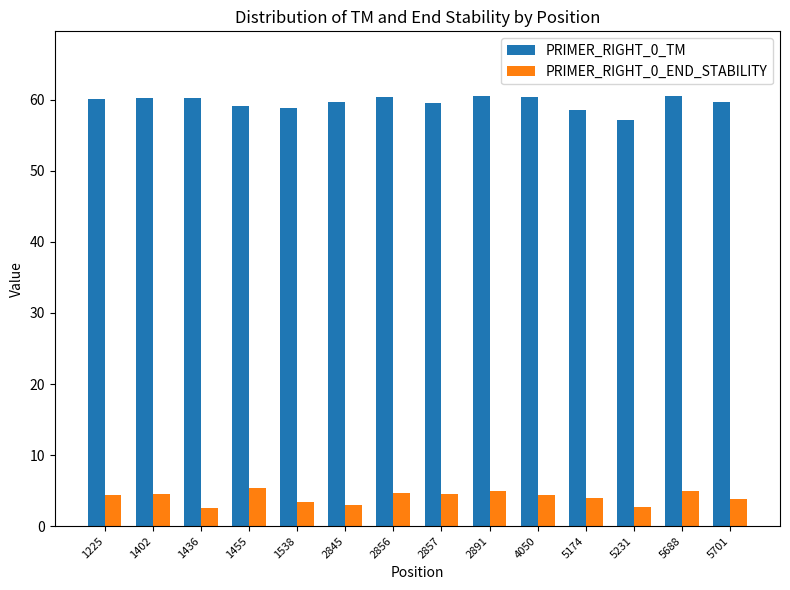

What is the sum of the PRIMER_RIGHT_0_TM values at 2856 and 4050?

120.6